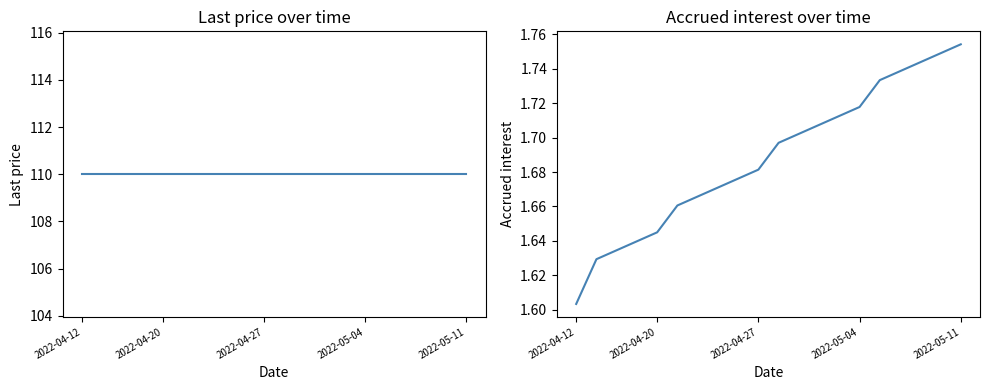

What is the average value of the Last price series?

110.0